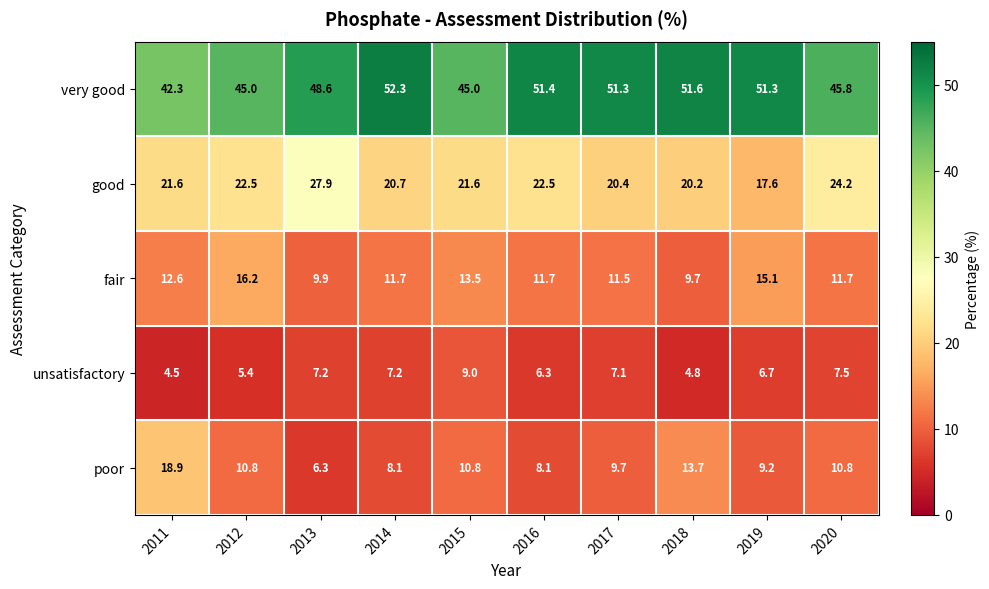

How many data points does each series have?

10